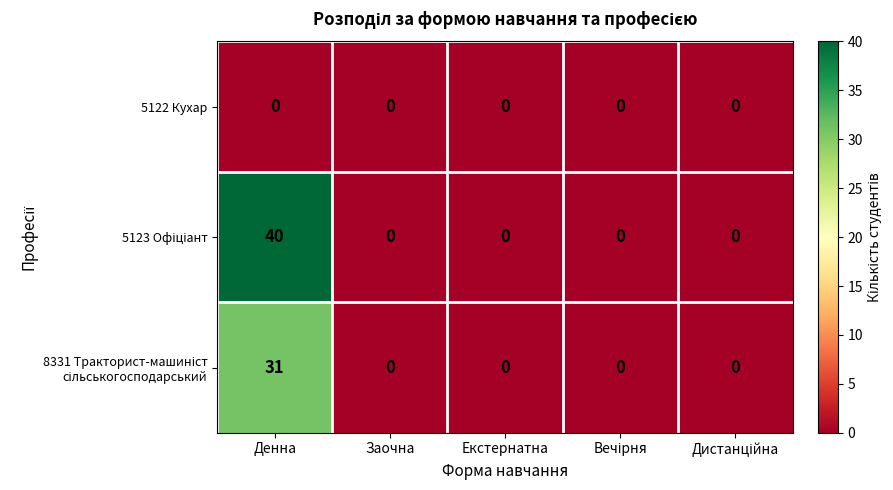

Which category has the highest value across all series?

Денна